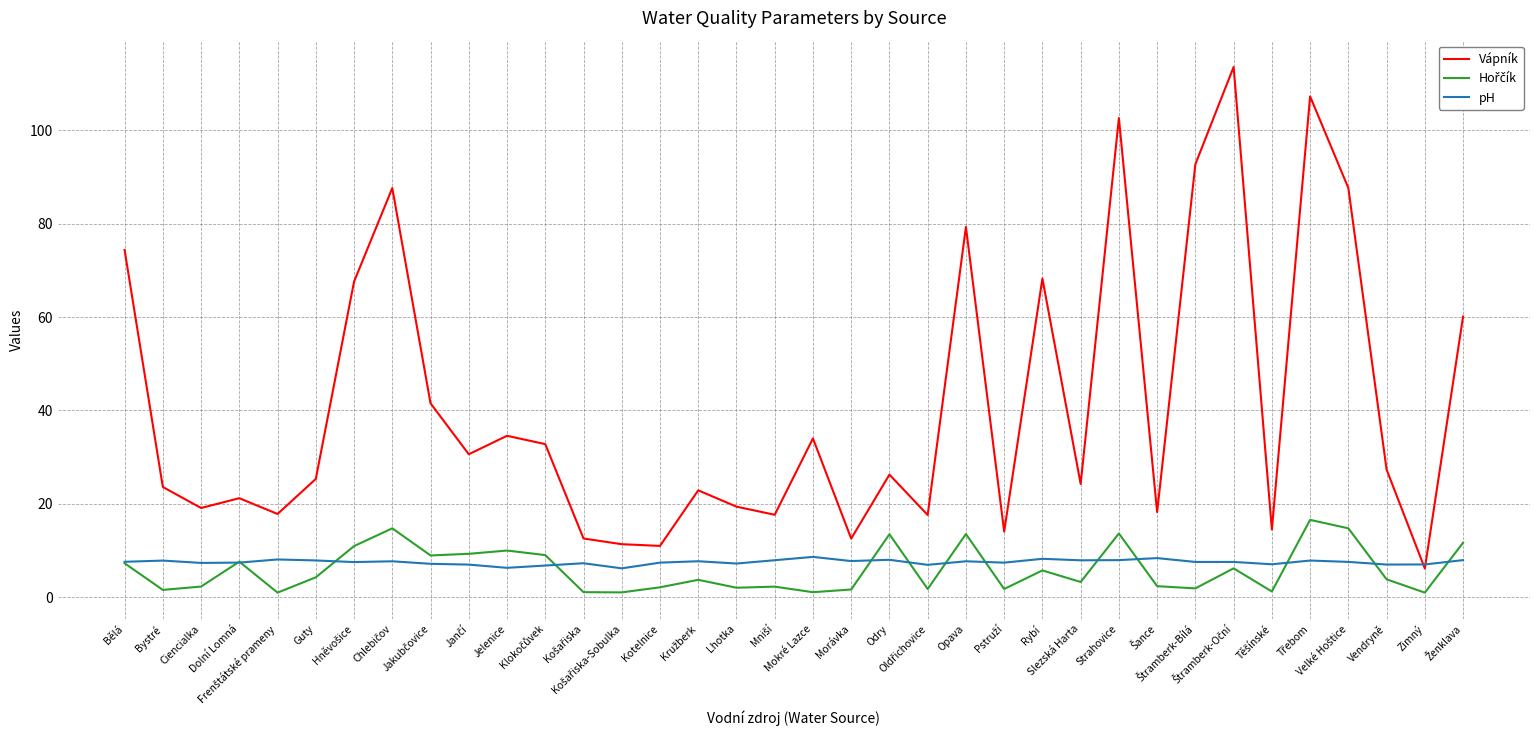

Which series has the widest spread of values?

Vápník